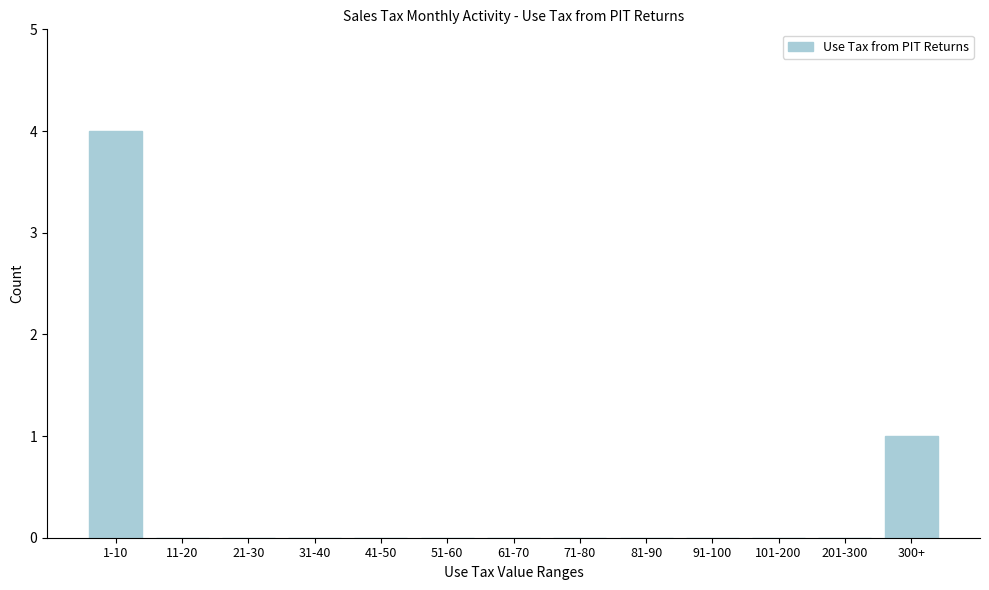

Reading right to left, what are all the values shown in this chart?

300+=1	201-300=0	101-200=0	91-100=0	81-90=0	71-80=0	61-70=0	51-60=0	41-50=0	31-40=0	21-30=0	11-20=0	1-10=4